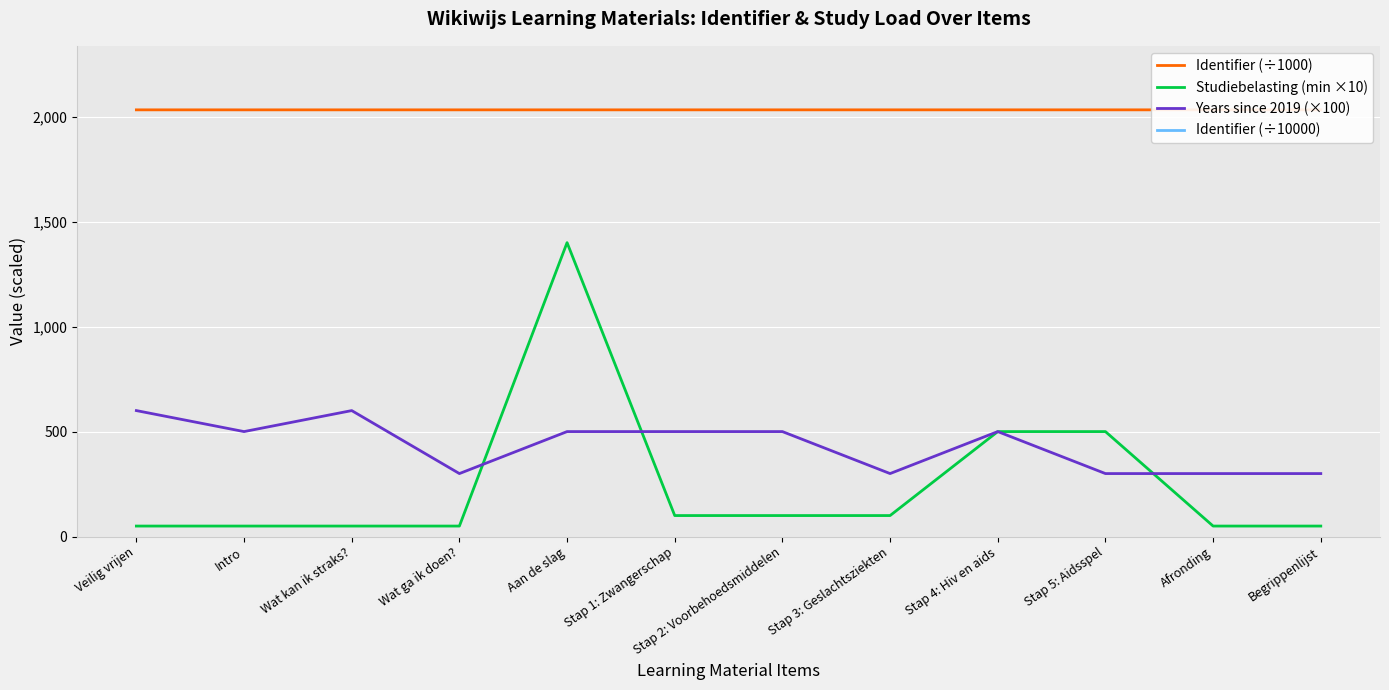

True or false: Studiebelasting (min ×10) has more than 0 points higher than both neighbors.

True